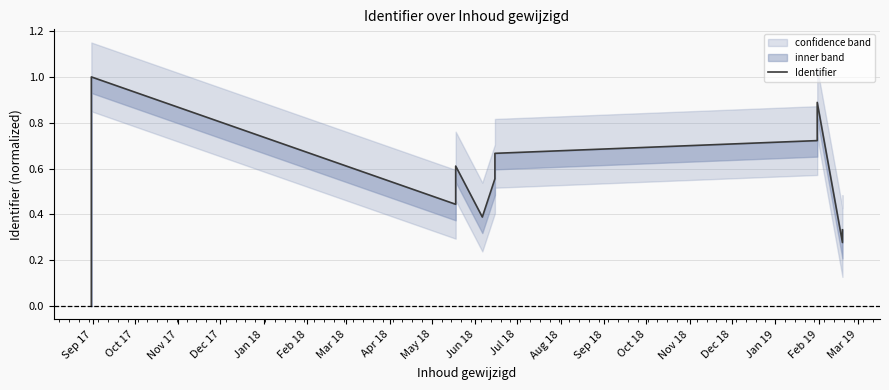

Is this an area chart (filled region under the line)?

No